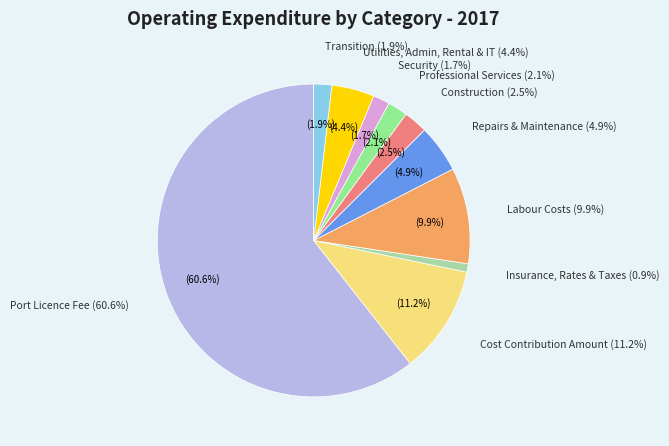

Which category has the biggest portion of the pie?

Port Licence Fee